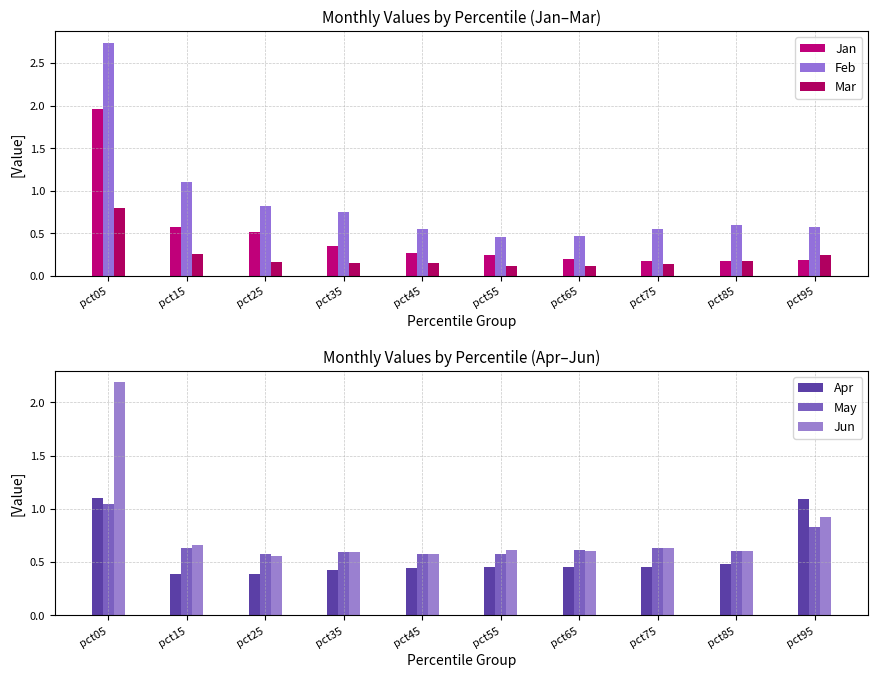

Reading left to right, transcribe all the data shown in this chart.

Jan: 2.0	0.6	0.5	0.3	0.3	0.2	0.2	0.2	0.2	0.2
Feb: 2.7	1.1	0.8	0.8	0.5	0.5	0.5	0.6	0.6	0.6
Mar: 0.8	0.3	0.2	0.2	0.2	0.1	0.1	0.1	0.2	0.2
Apr: 1.1	0.4	0.4	0.4	0.4	0.5	0.5	0.5	0.5	1.1
May: 1.0	0.6	0.6	0.6	0.6	0.6	0.6	0.6	0.6	0.8
Jun: 2.2	0.7	0.6	0.6	0.6	0.6	0.6	0.6	0.6	0.9